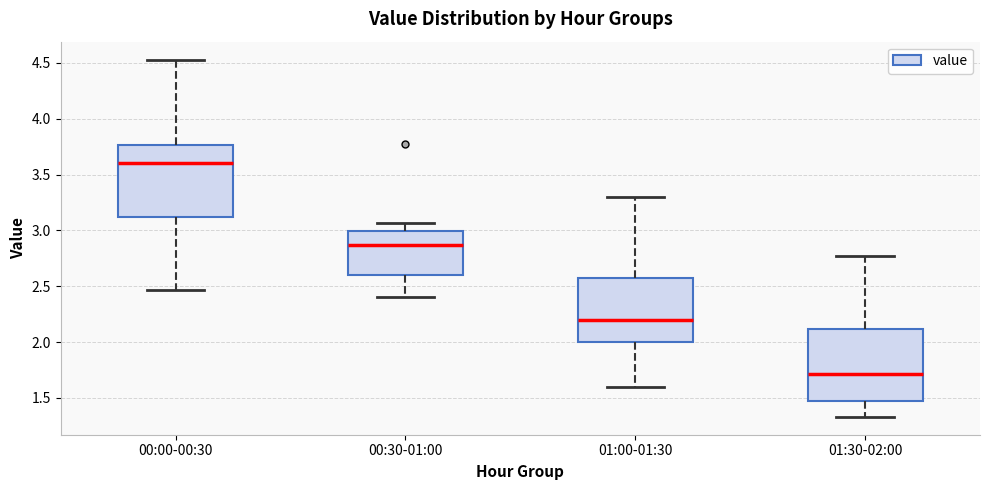

Reading left to right, read every box against the y-axis: the position of its median line, the range the box covers, and the ends of its whiskers. The values are not printed on the chart, so give them approximately, as read against the axis.

00:00-00:30: median 3.60, box 3.10 to 3.75, whiskers 2.45 to 4.55
00:30-01:00: median 2.85, box 2.60 to 3.00, whiskers 2.40 to 3.05
01:00-01:30: median 2.20, box 2.00 to 2.55, whiskers 1.60 to 3.30
01:30-02:00: median 1.70, box 1.45 to 2.10, whiskers 1.35 to 2.75